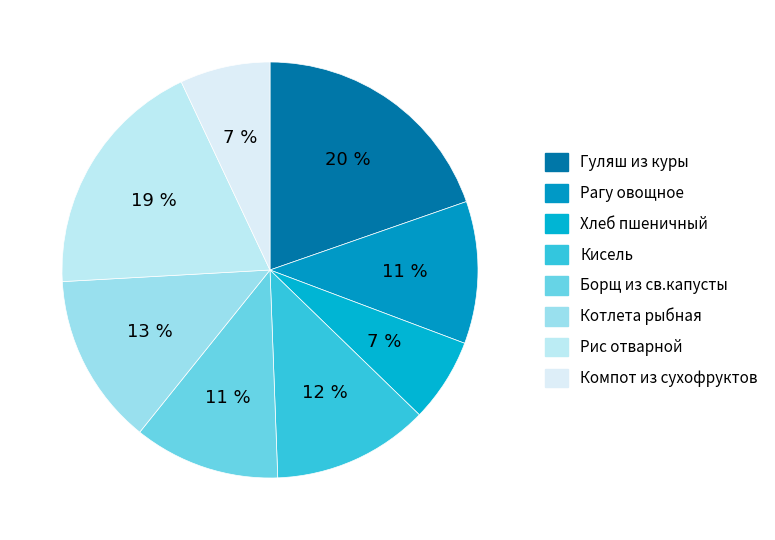

How many slices are in this pie chart?

8